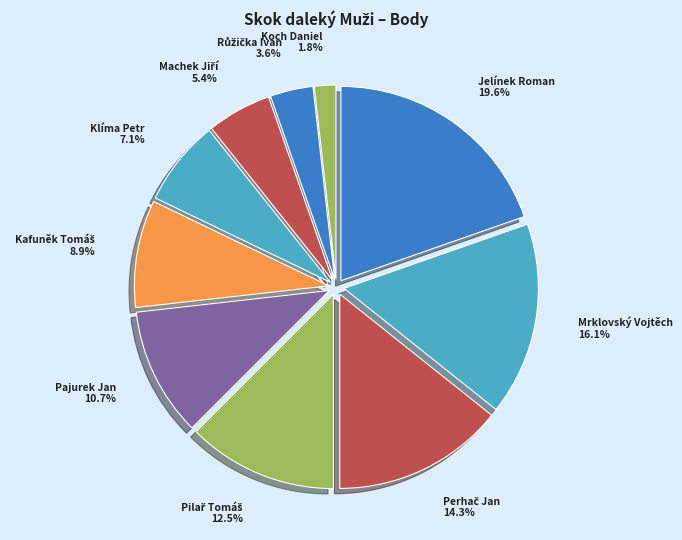

True or false: Jelínek Roman accounts for 33% of the total.

False